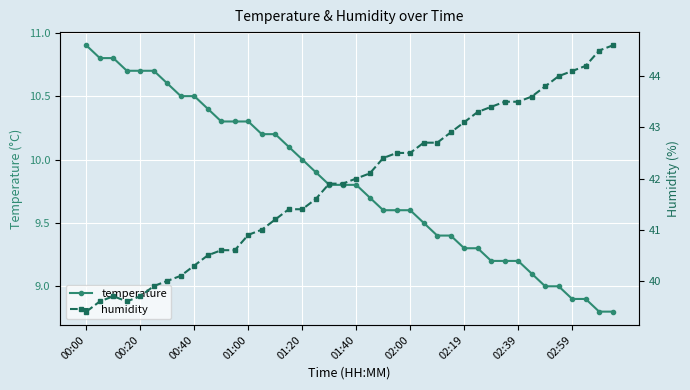

What are all the series names shown in the legend?

temperature, humidity